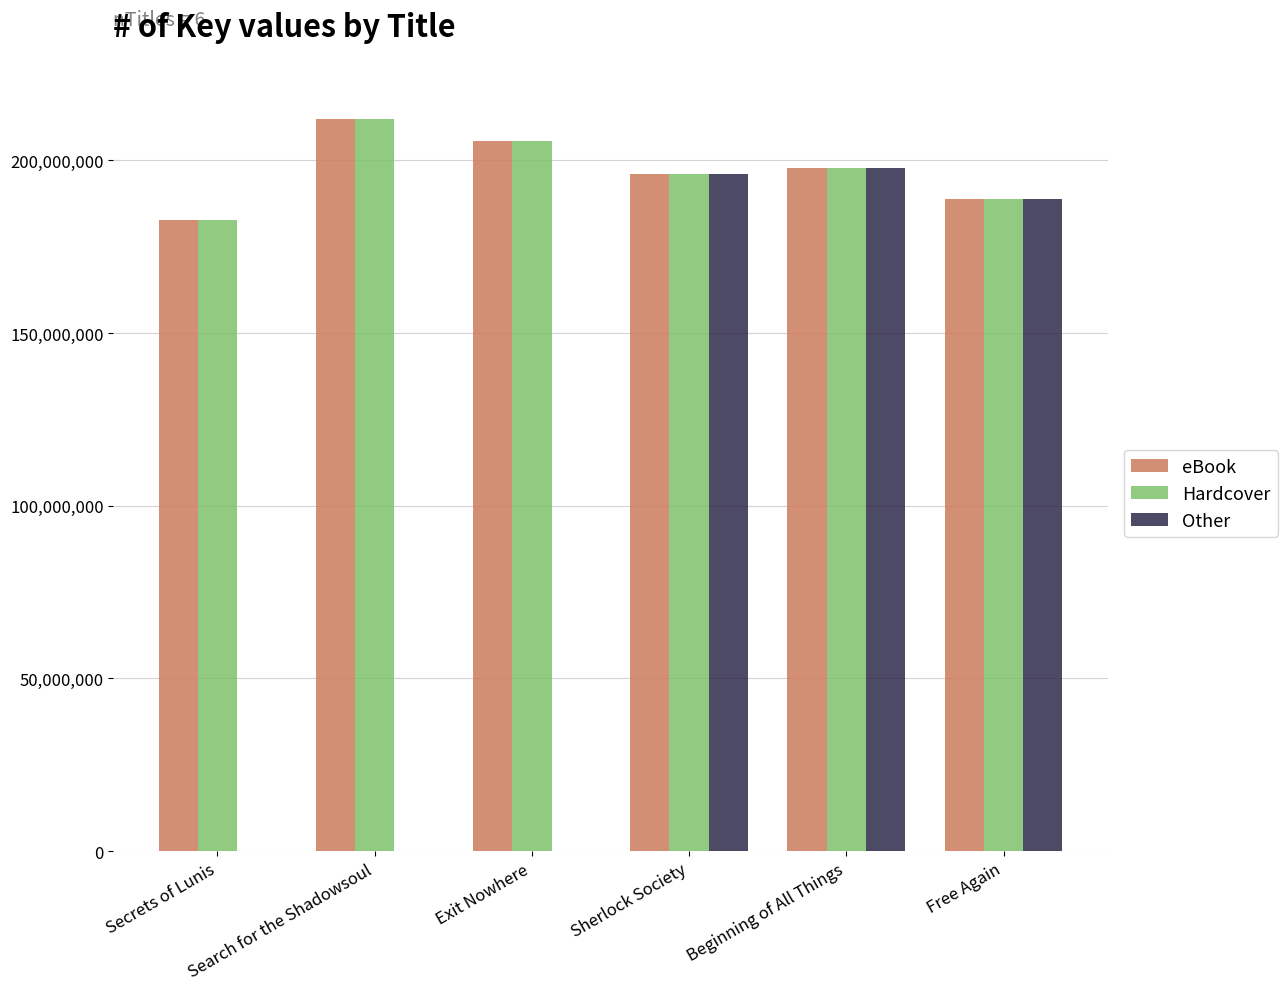

The value of Hardcover at Sherlock Society is 196007472. True or false?

True